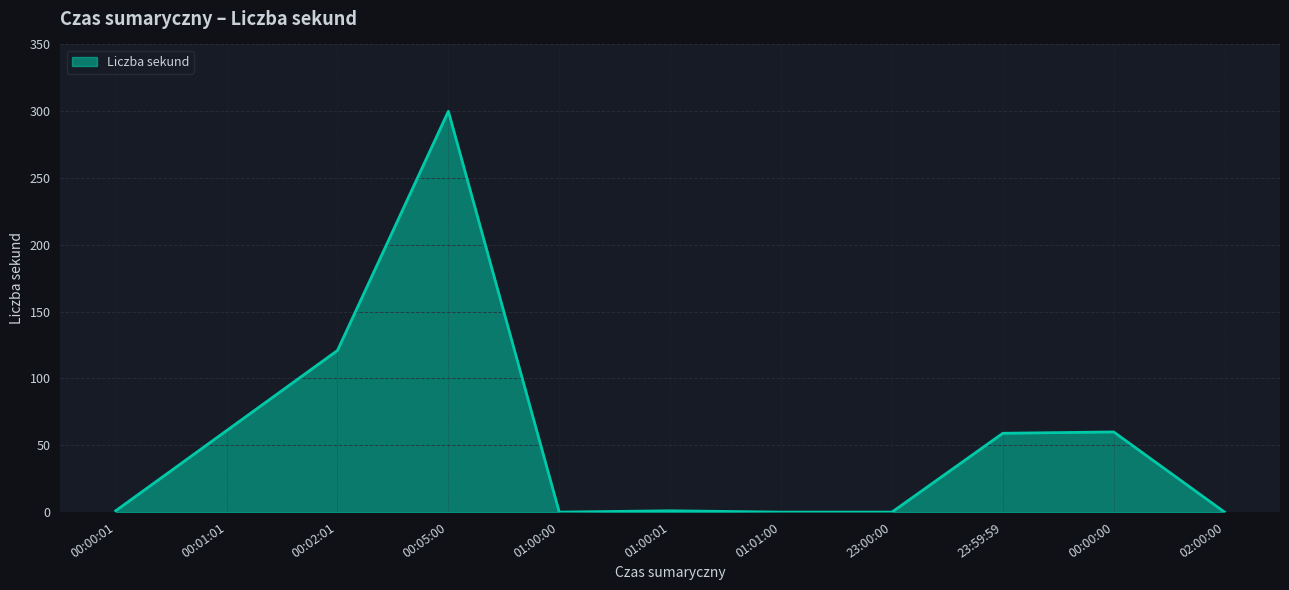

Where is the data nearest to the value 150?

00:02:01